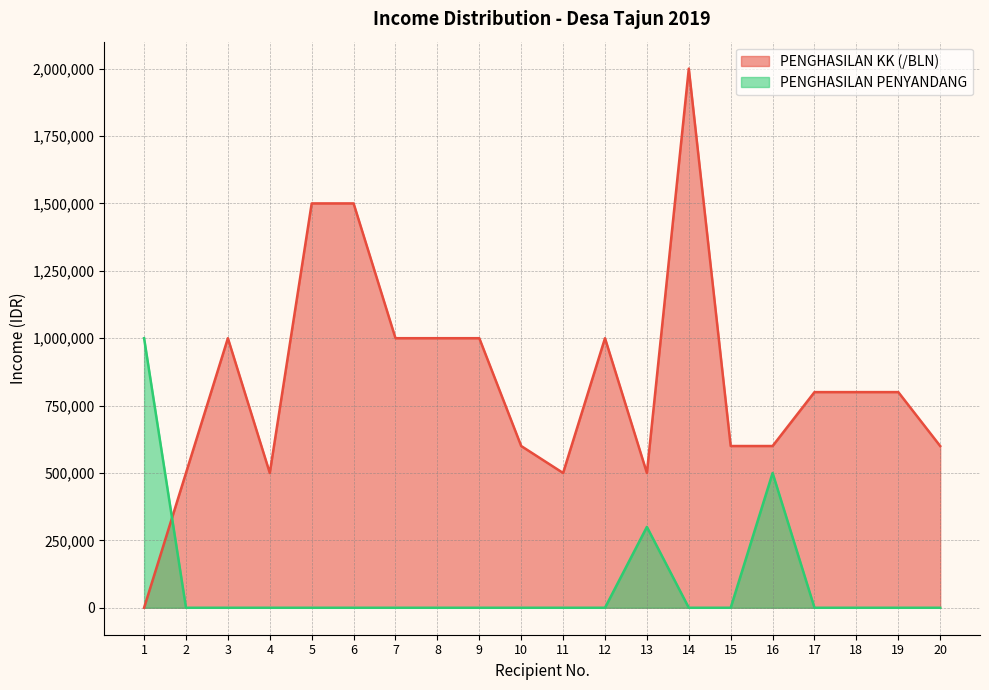

What is the value of the PENGHASILAN KK (/BLN) point at the 20th from the left?

600000